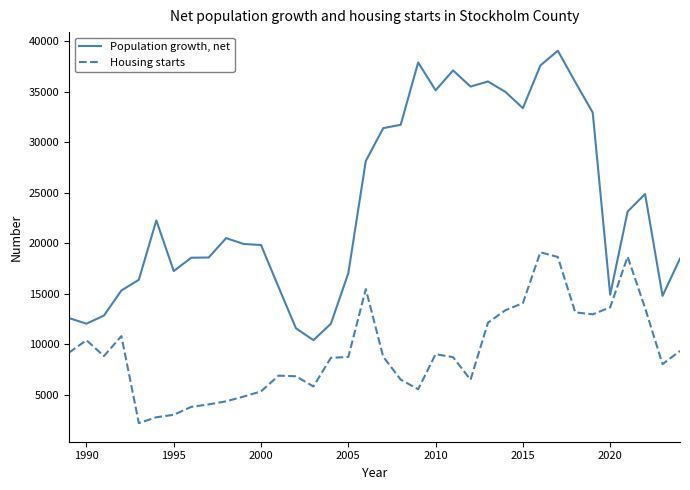

List the series in order of their overall mean, highest first.

Population growth, net, Housing starts